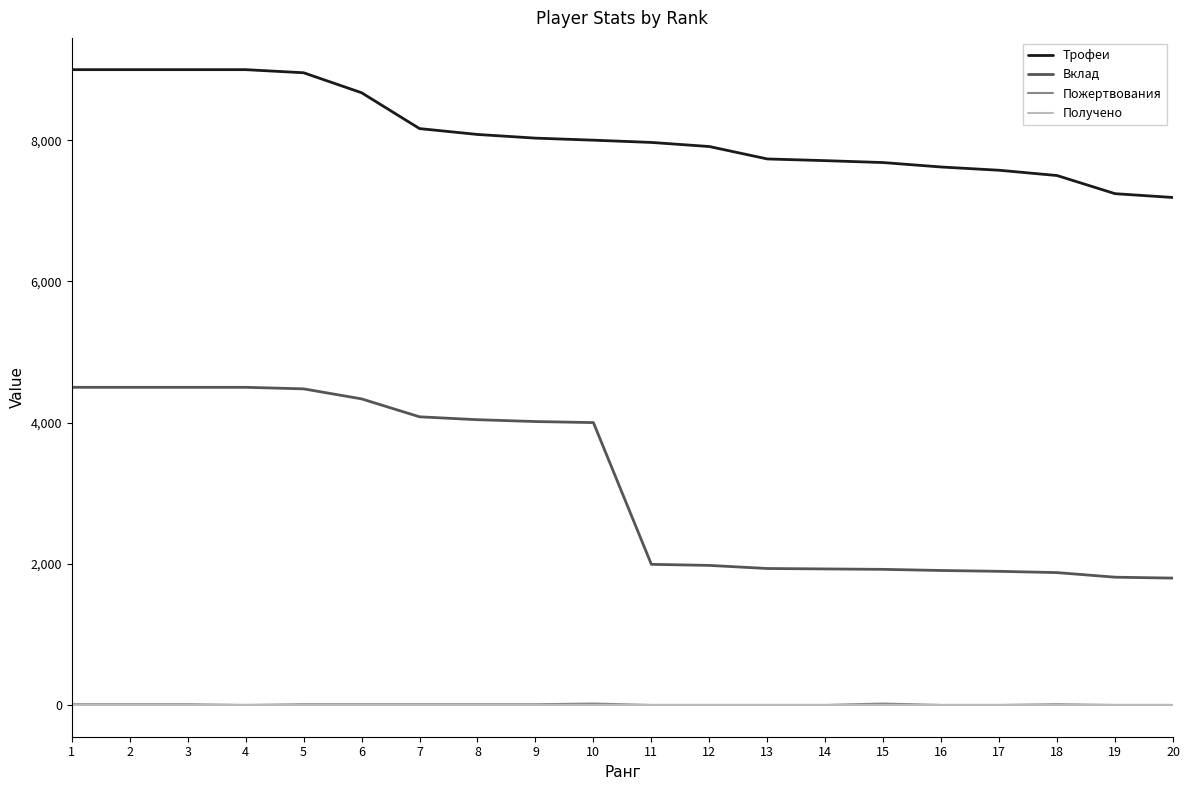

What is the difference between the maximum and second lowest values in the Трофеи series?

1757